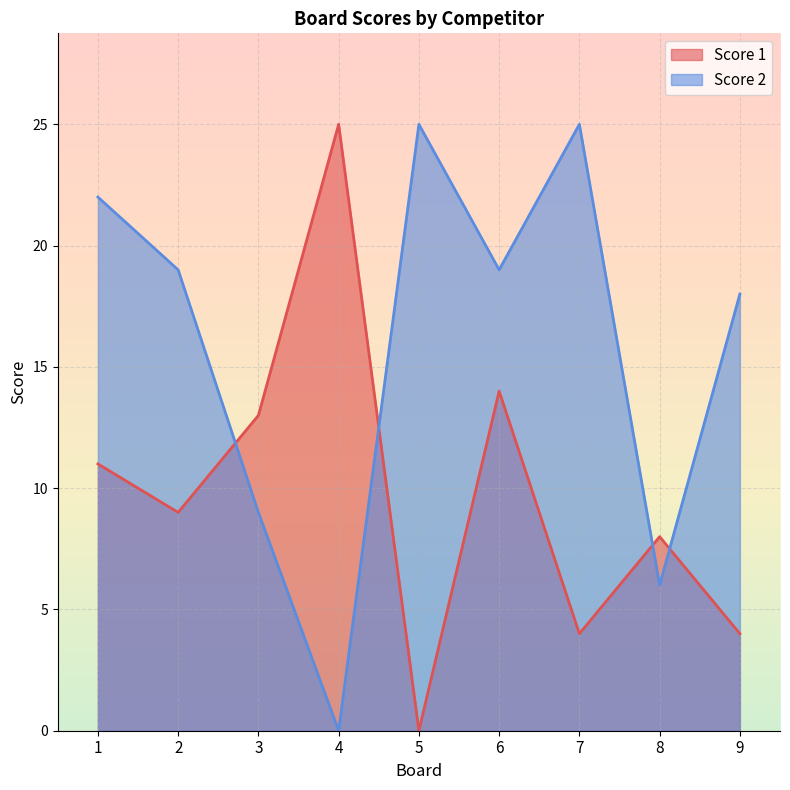

Is it true that Score 1 equals 9 at 2?

True